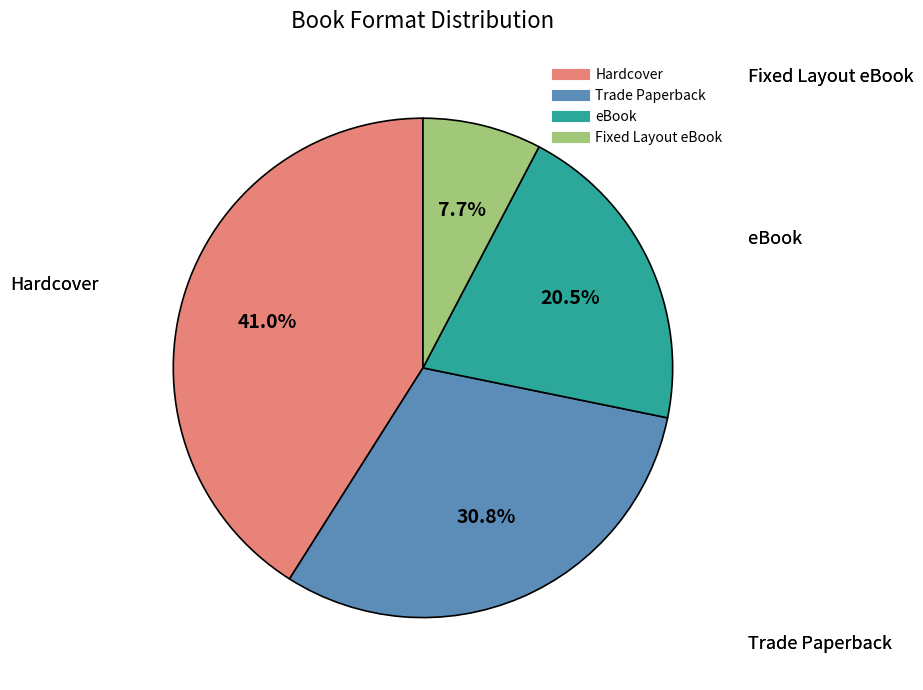

Which category has the smallest portion of the pie?

Fixed Layout eBook